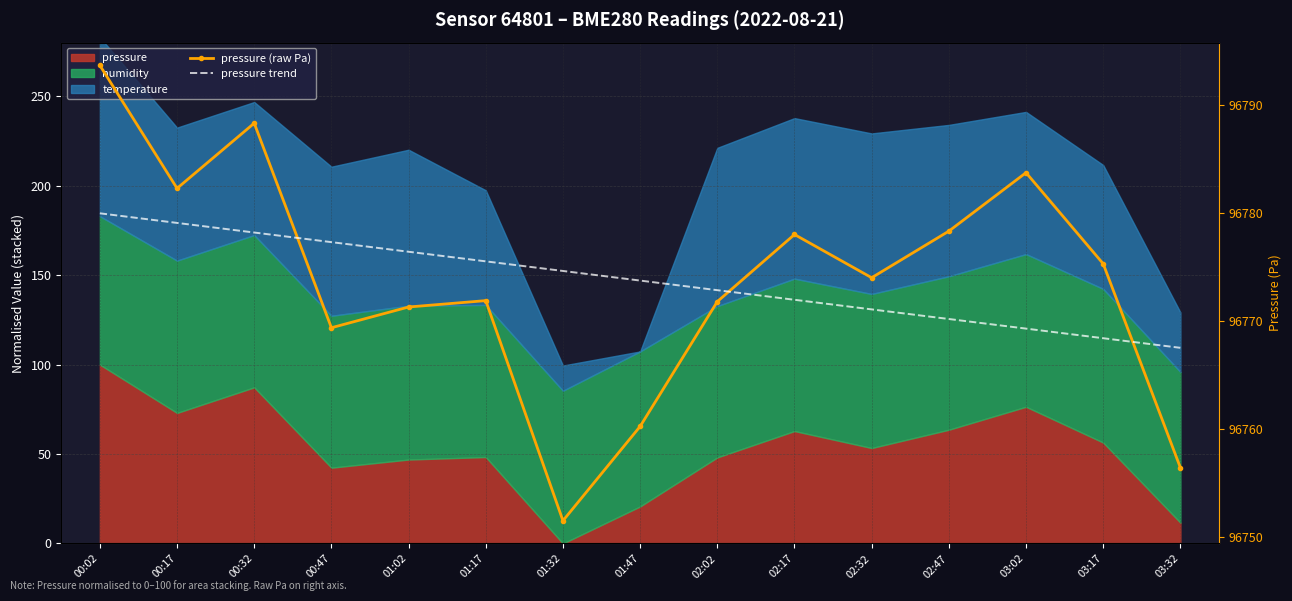

At how many categories does at least one series exceed 96780?

4